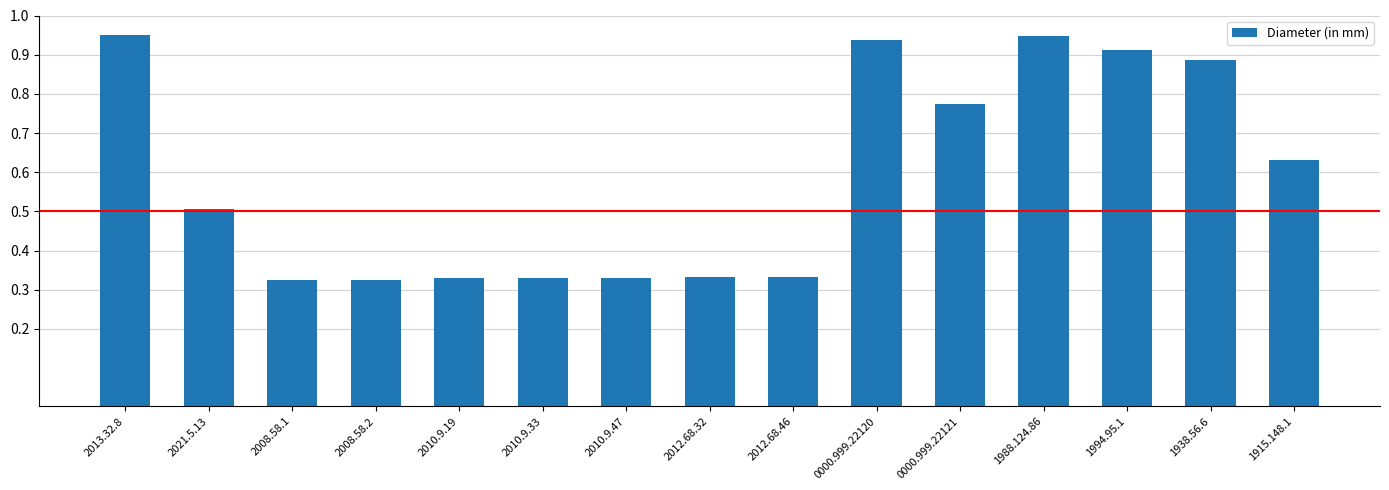

Are the bars horizontal?

No